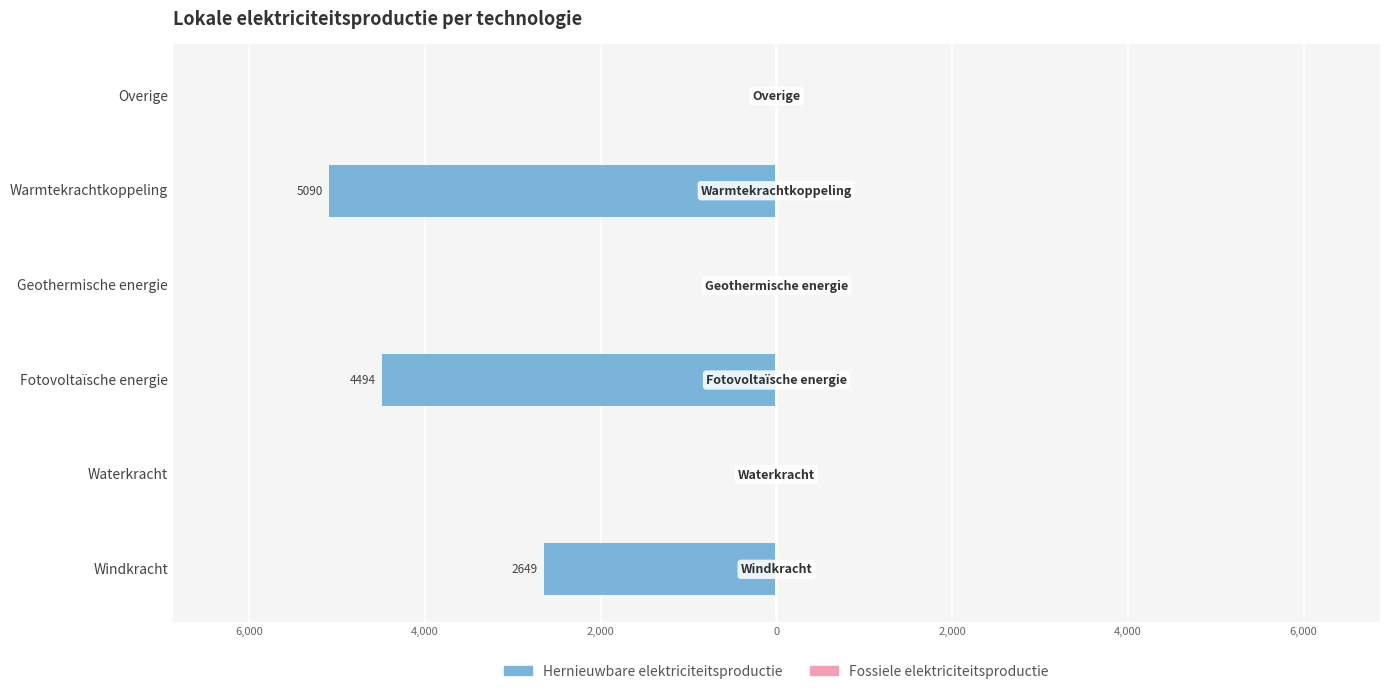

Are the bars horizontal?

Yes